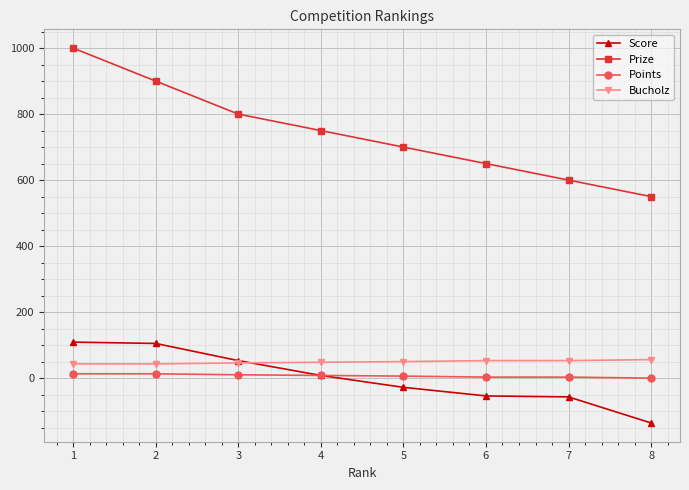

True or false: Points and Prize cross at least once.

False